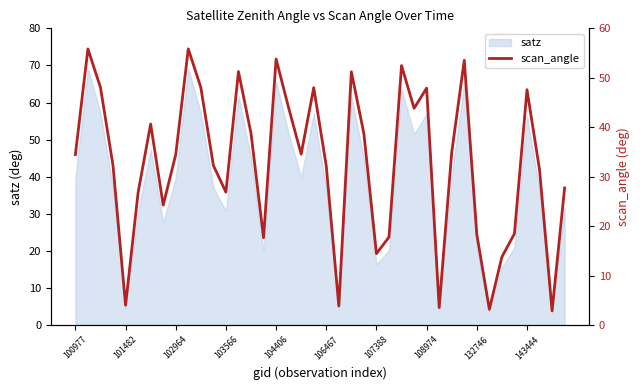

Is it true that satz equals 16.0 at 102964?

False